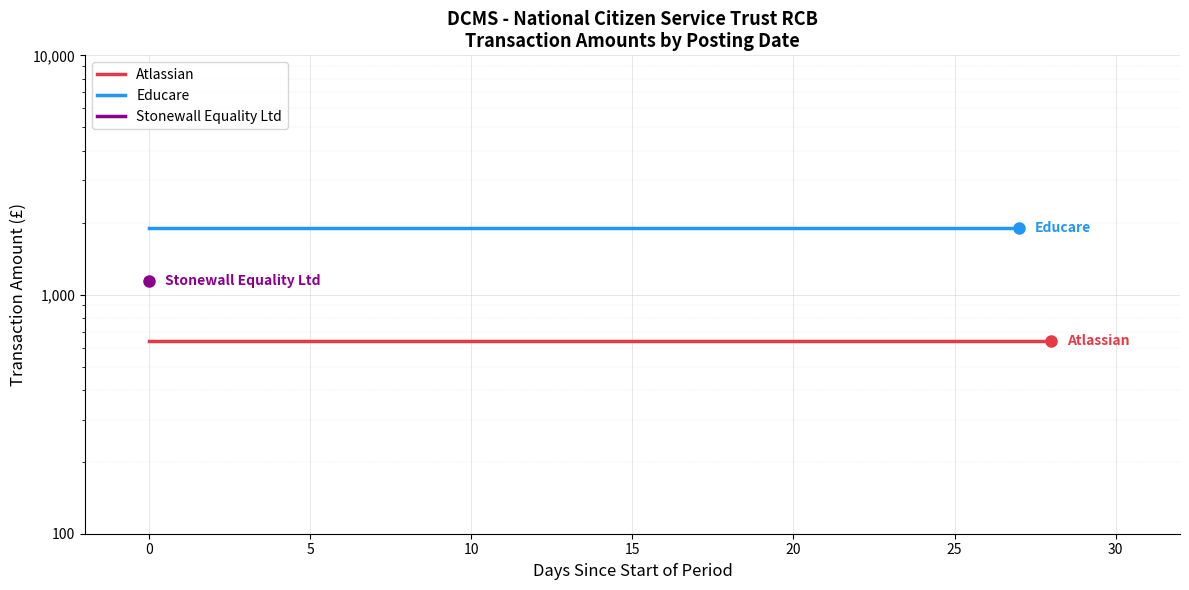

What is the smallest value displayed?

638